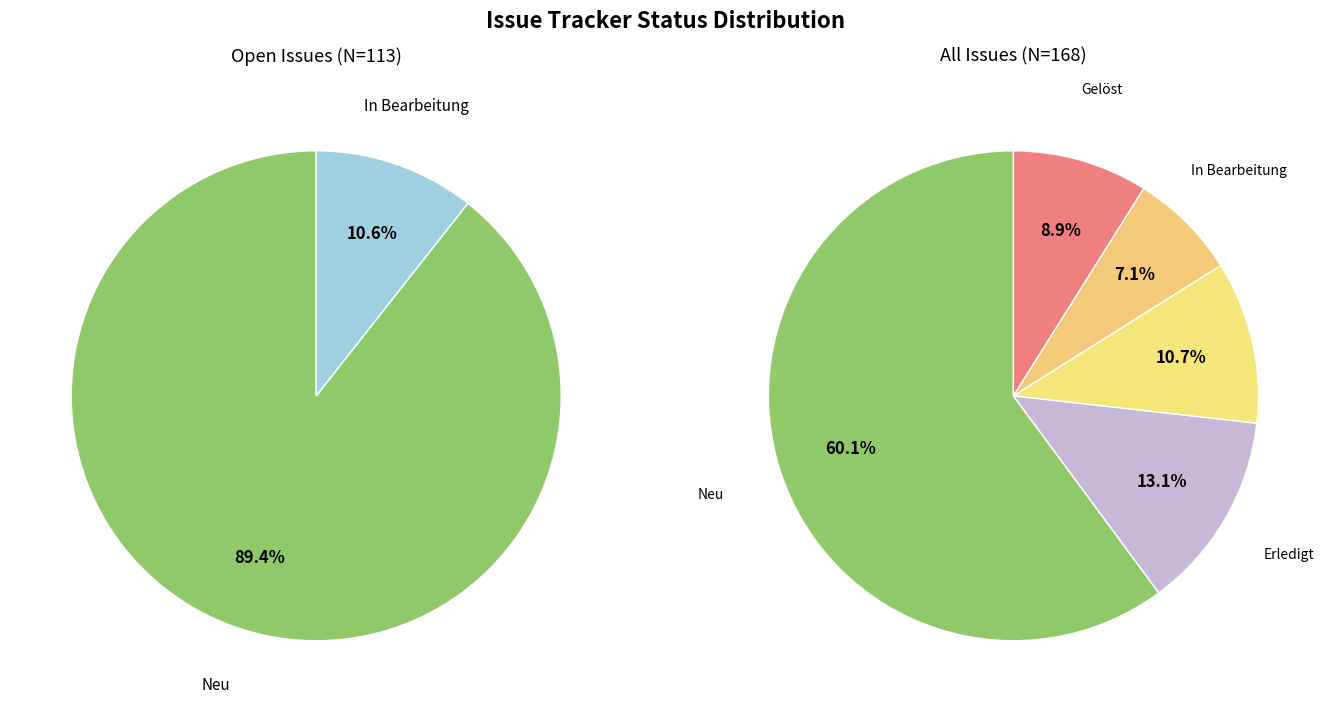

What is the ratio of the value at Erledigt to the value at Abgewiesen?

1.2